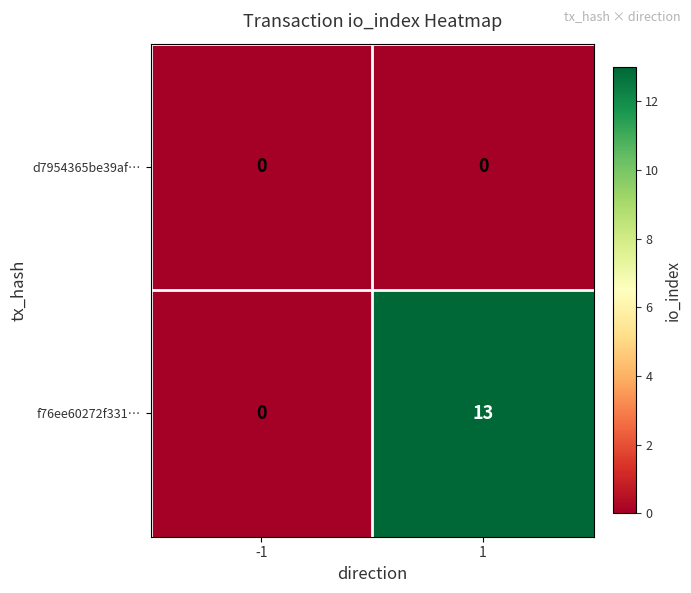

Rank the series by their average value, from lowest to highest.

d7954365be39af…, f76ee60272f331…